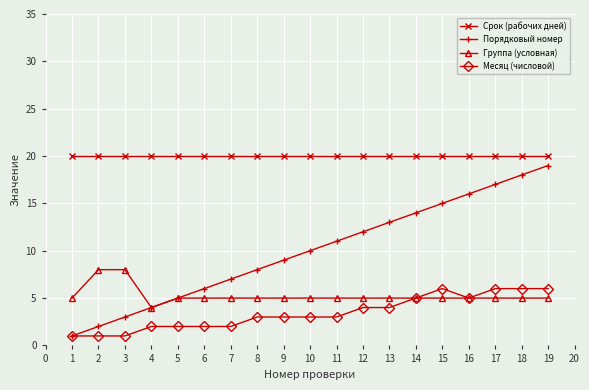

How many categories are shown in the chart?

19